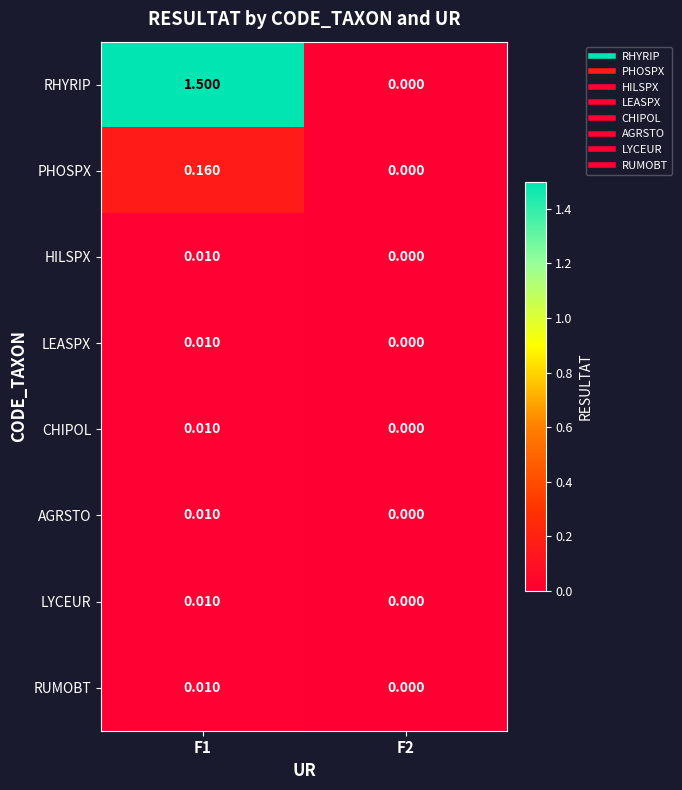

Which series changed the most between F1 and F2?

RHYRIP